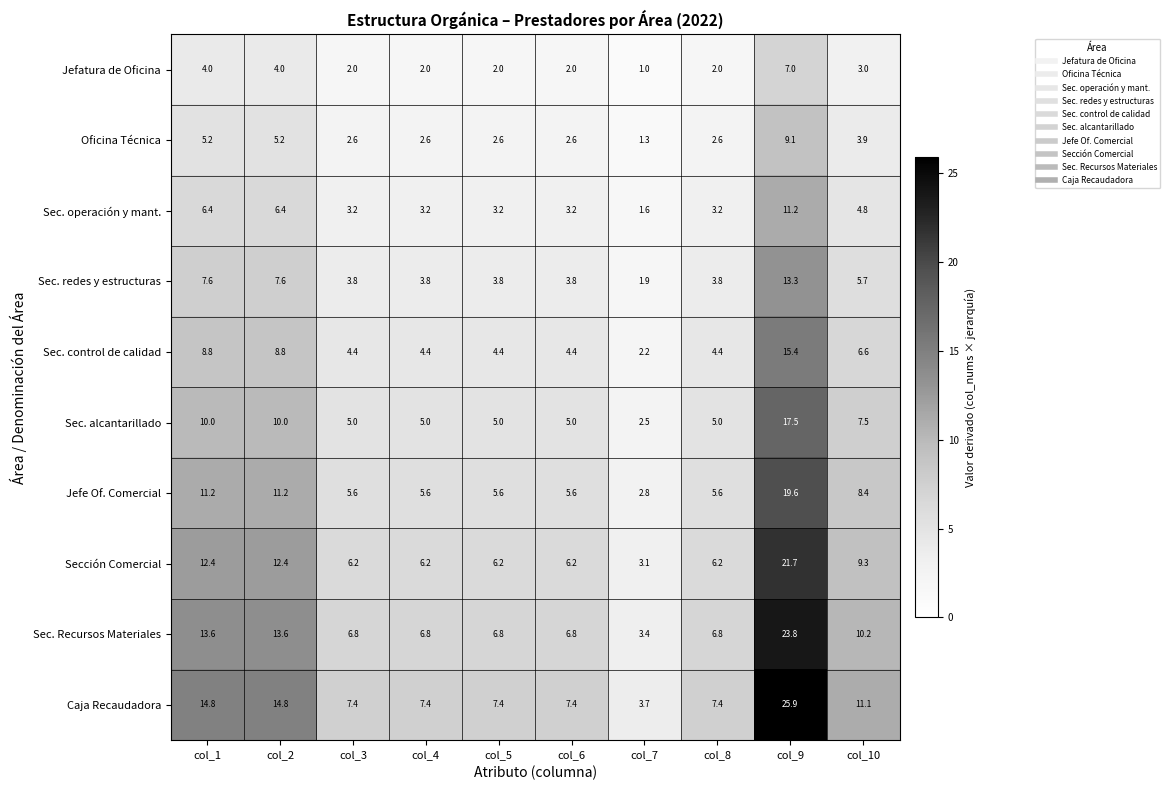

At col_6, list the series in order from largest to smallest.

Caja Recaudadora, Sec. Recursos Materiales, Sección Comercial, Jefe Of. Comercial, Sec. alcantarillado, Sec. control de calidad, Sec. redes y estructuras, Sec. operación y mant., Oficina Técnica, Jefatura de Oficina